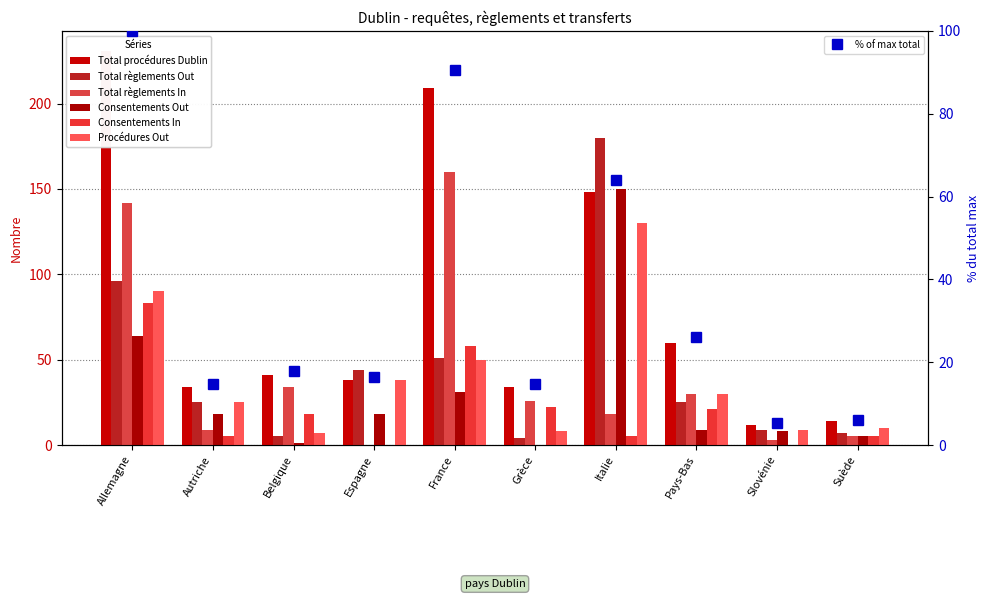

List the labels in order of Total règlements Out value, smallest first.

Grèce, Belgique, Suède, Slovénie, Autriche, Pays-Bas, Espagne, France, Allemagne, Italie